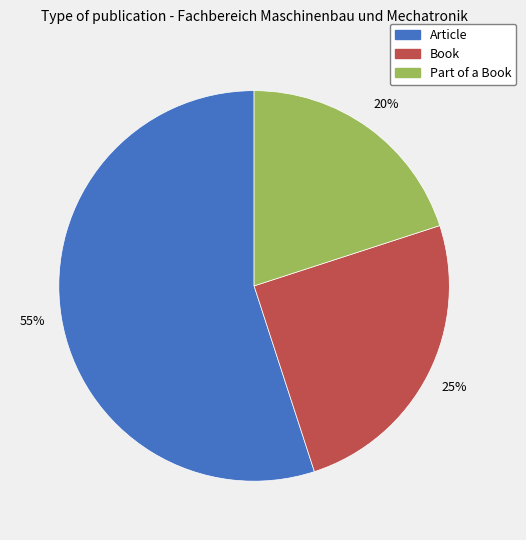

Is it true that Article is 55% of the pie?

True